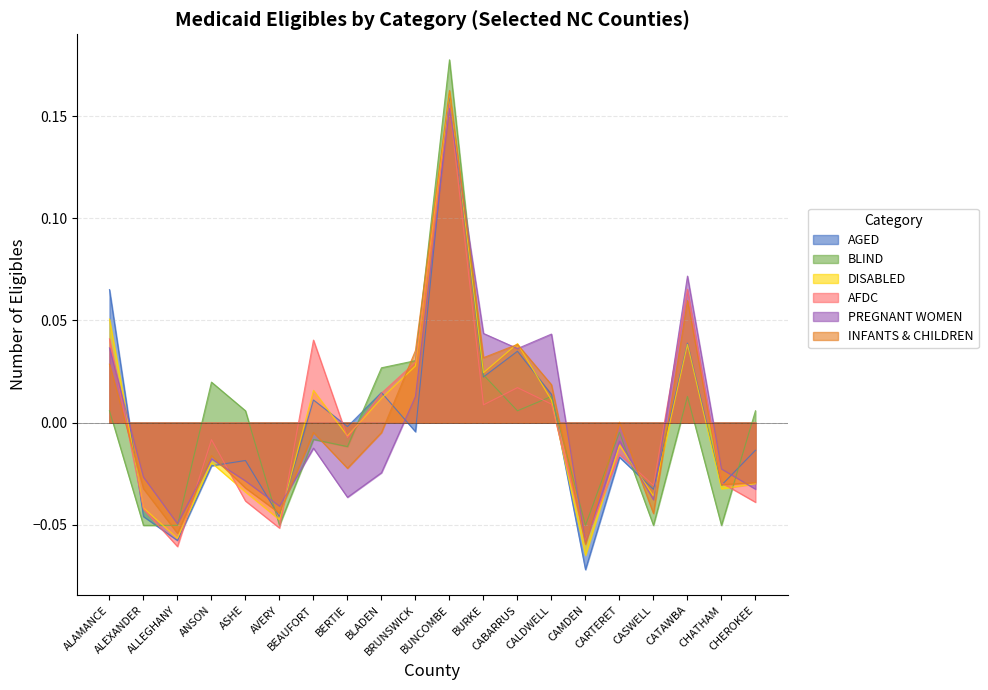

At how many categories does at least one series exceed 0?

13